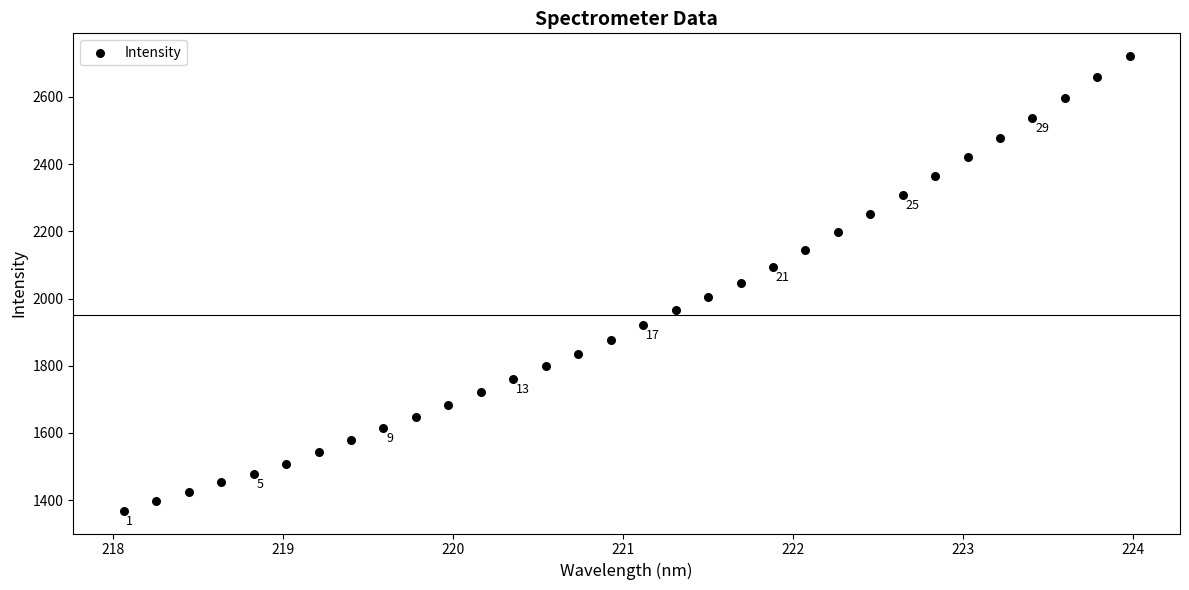

What is the range of Y values (max minus min)?

1353.1